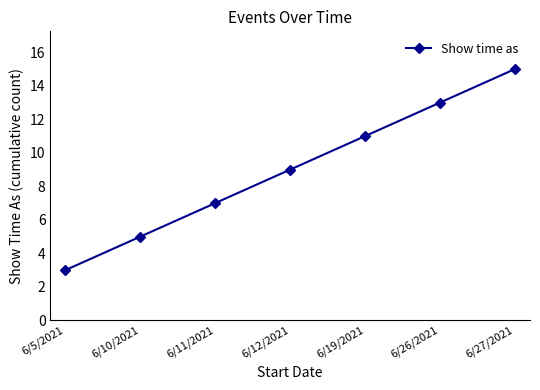

What position from the right is 6/19/2021?

3